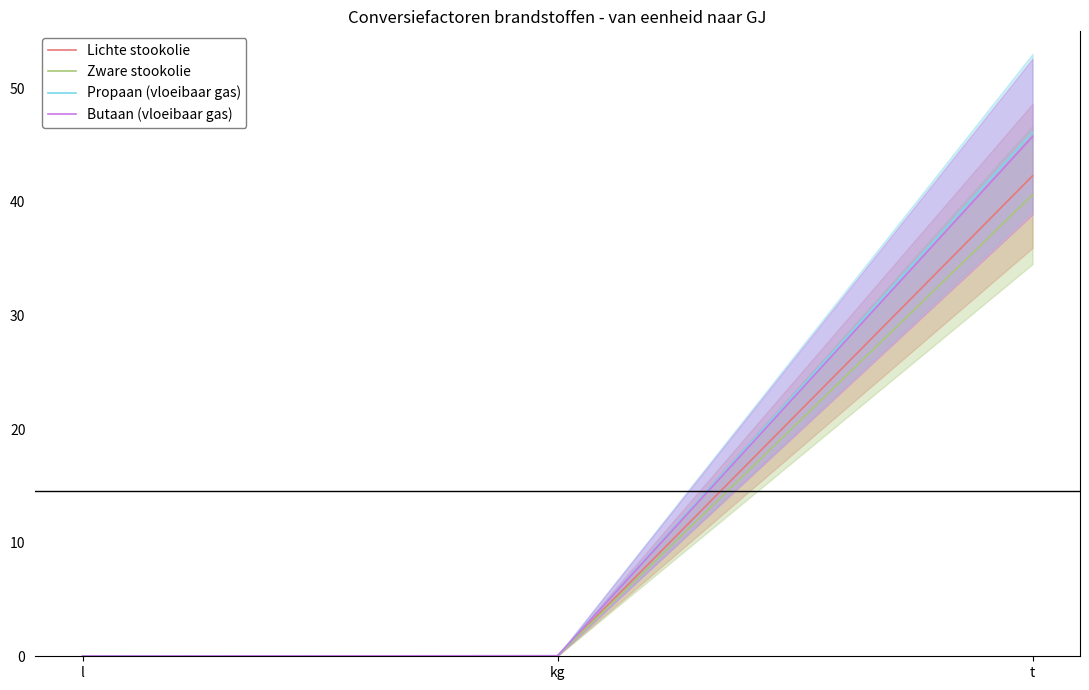

What is the sum of all Propaan (vloeibaar gas) values?

46.2